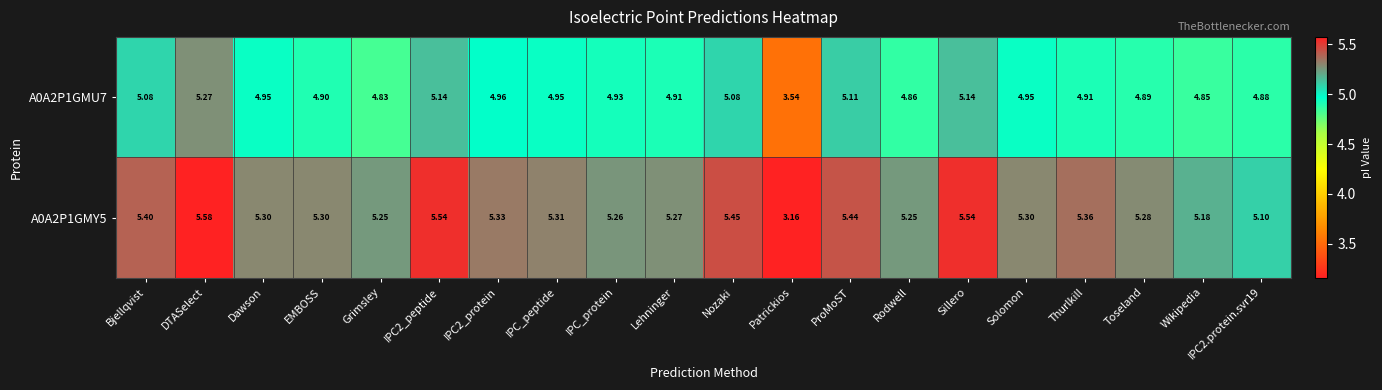

How many values in the A0A2P1GMU7 series exceed 4?

19